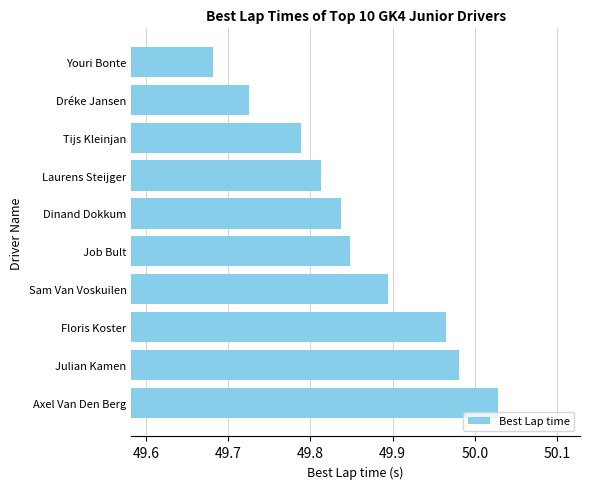

Where is the data nearest to the value 49?

Youri Bonte